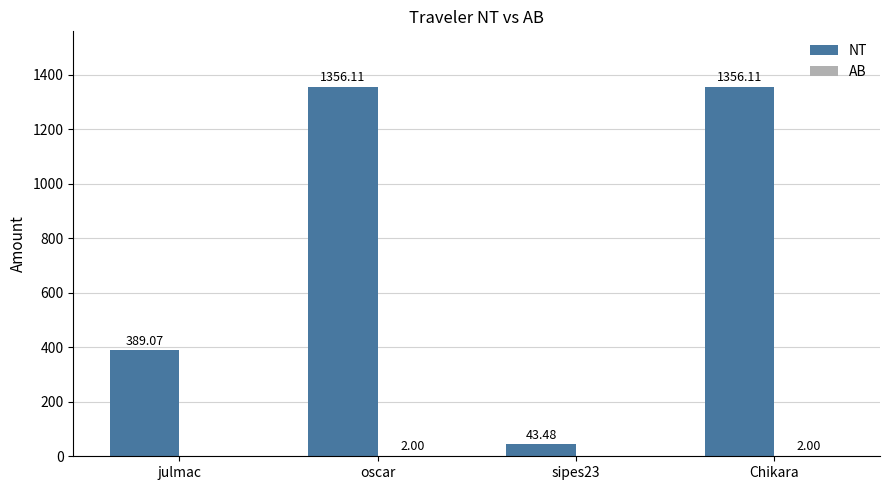

What is the total value across all series at julmac?

389.1